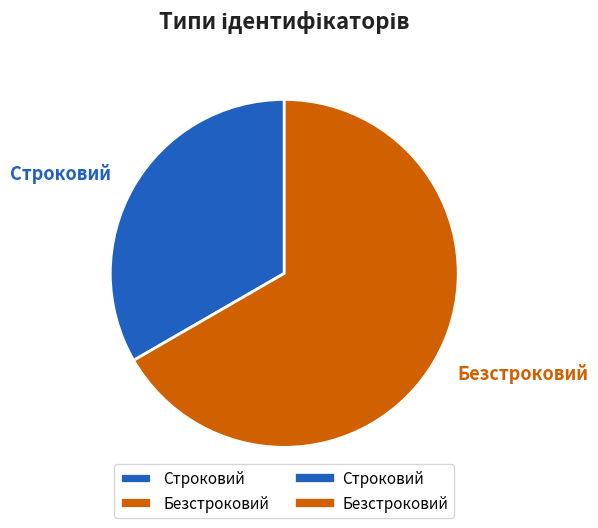

To the nearest percent, what is the combined percentage of Строковий and Безстроковий?

100%